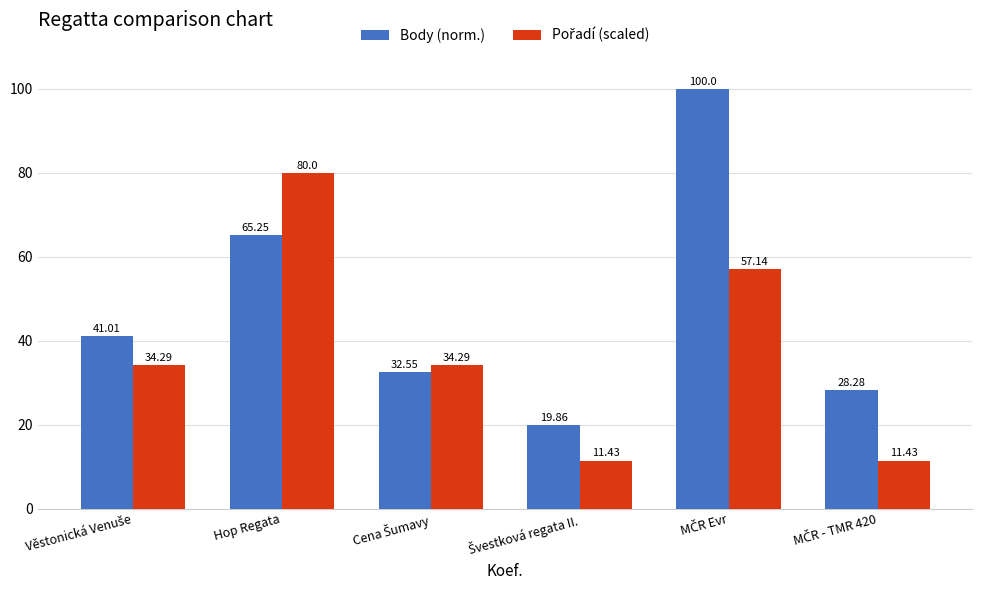

Which series has the largest total across all categories?

Body (norm.)